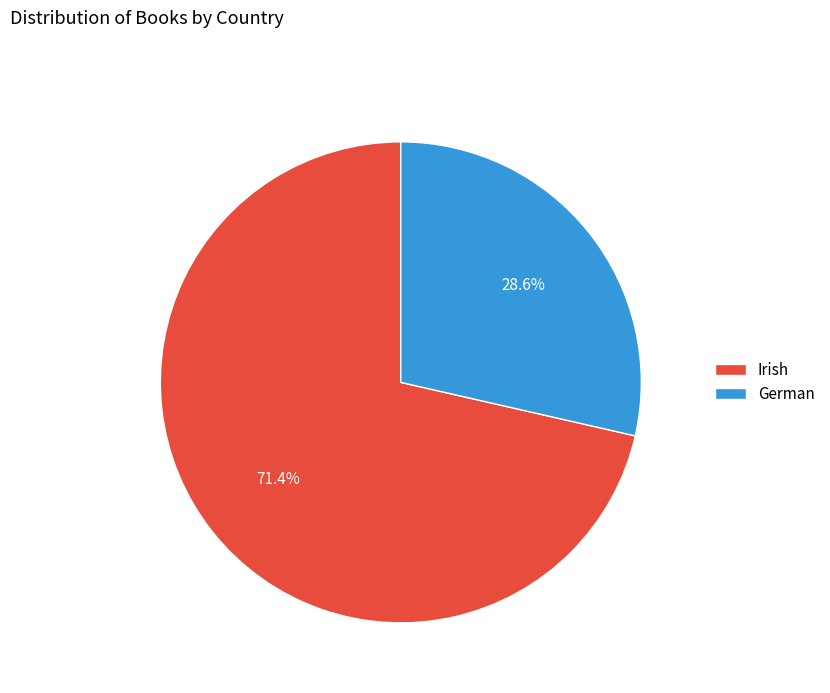

How many slices are in this pie chart?

2